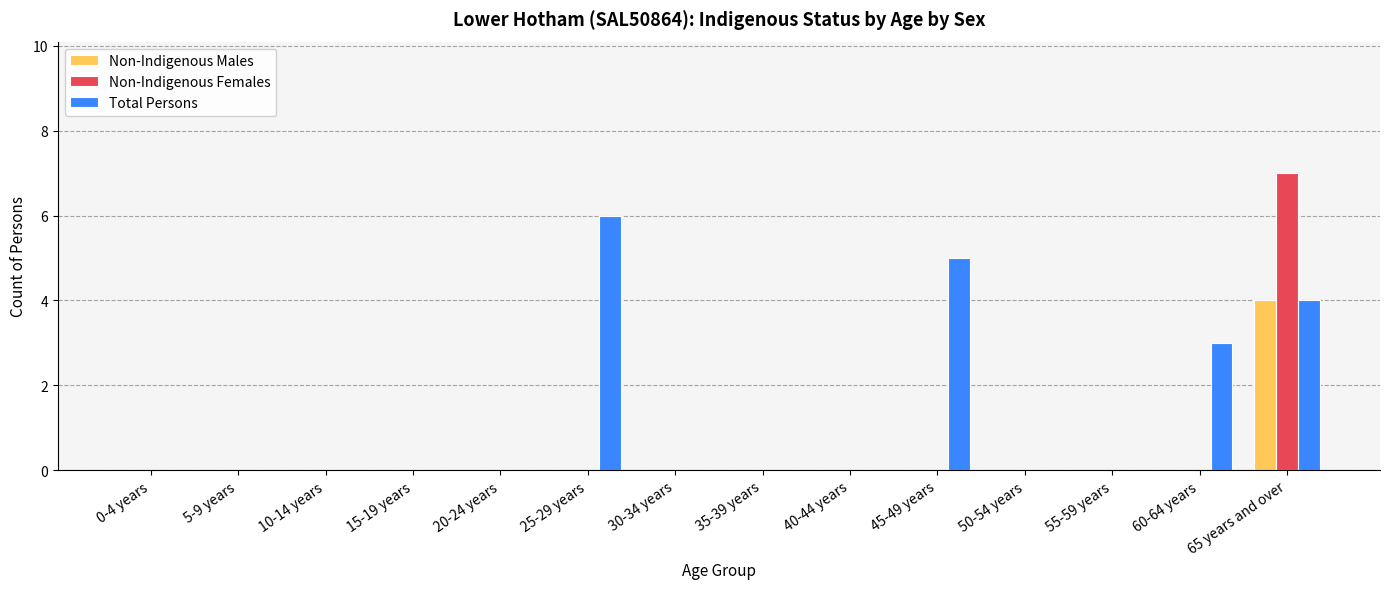

At which category is the sum across all series the highest?

65 years and over